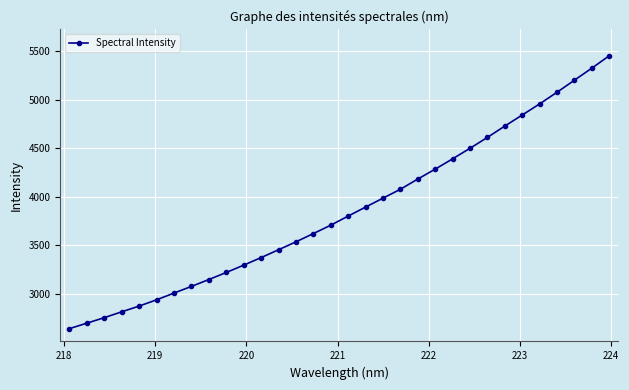

What is the sum of all values?

123457.3